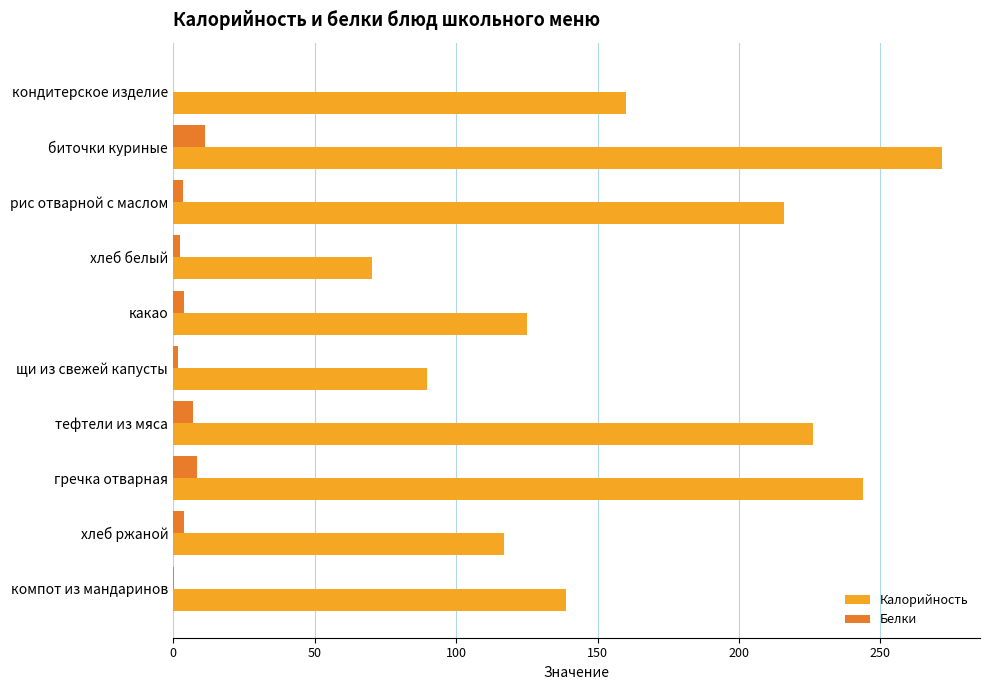

At which category is the sum across all series the highest?

биточки куриные